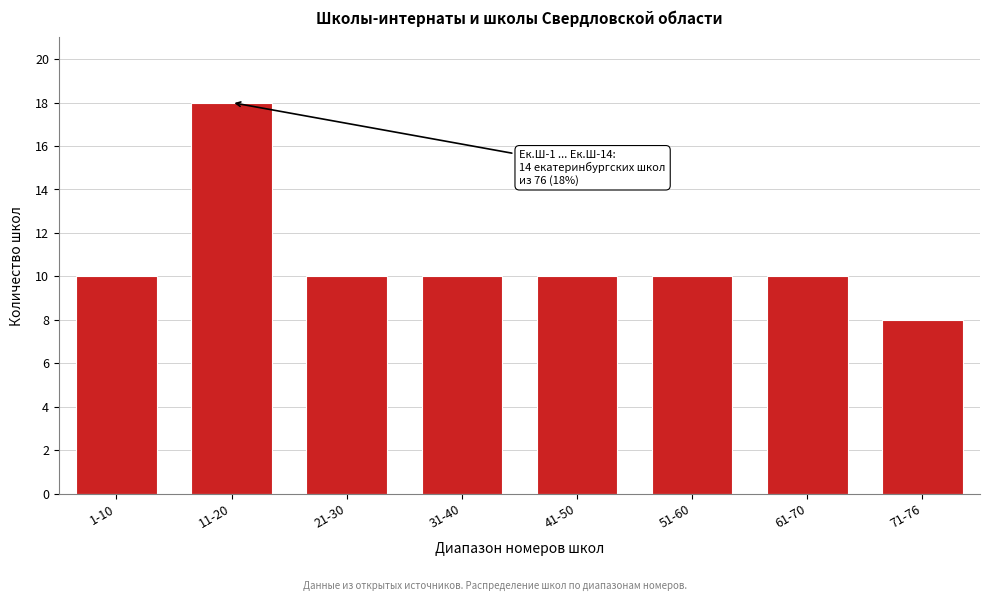

Reading left to right, what are all the values shown in this chart?

1-10=10	11-20=18	21-30=10	31-40=10	41-50=10	51-60=10	61-70=10	71-76=8